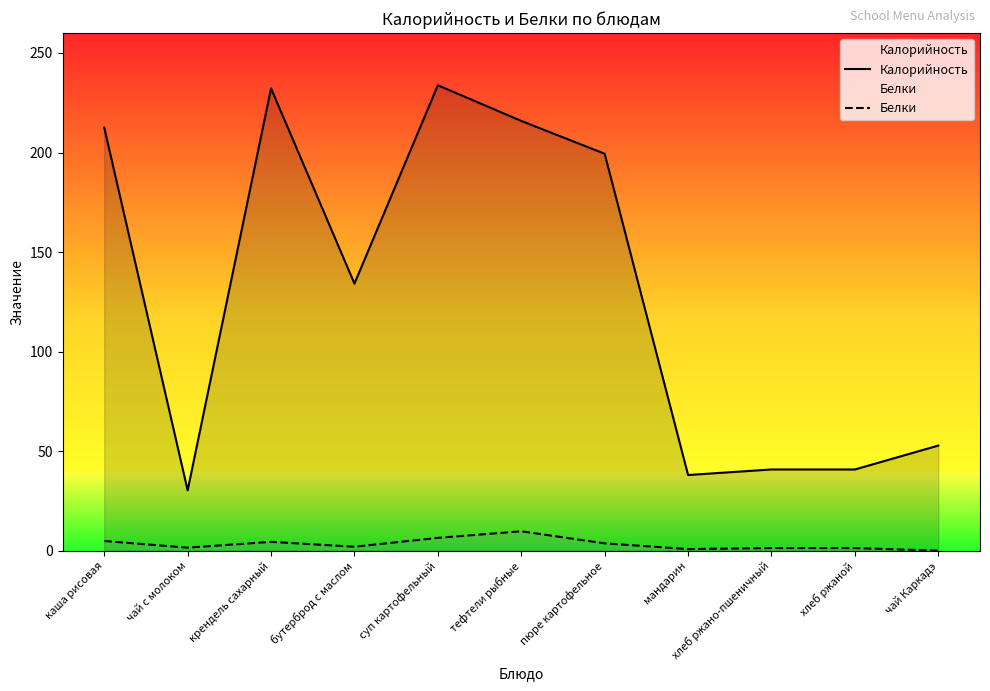

True or false: Белки and Калорийность intersect in this chart.

False